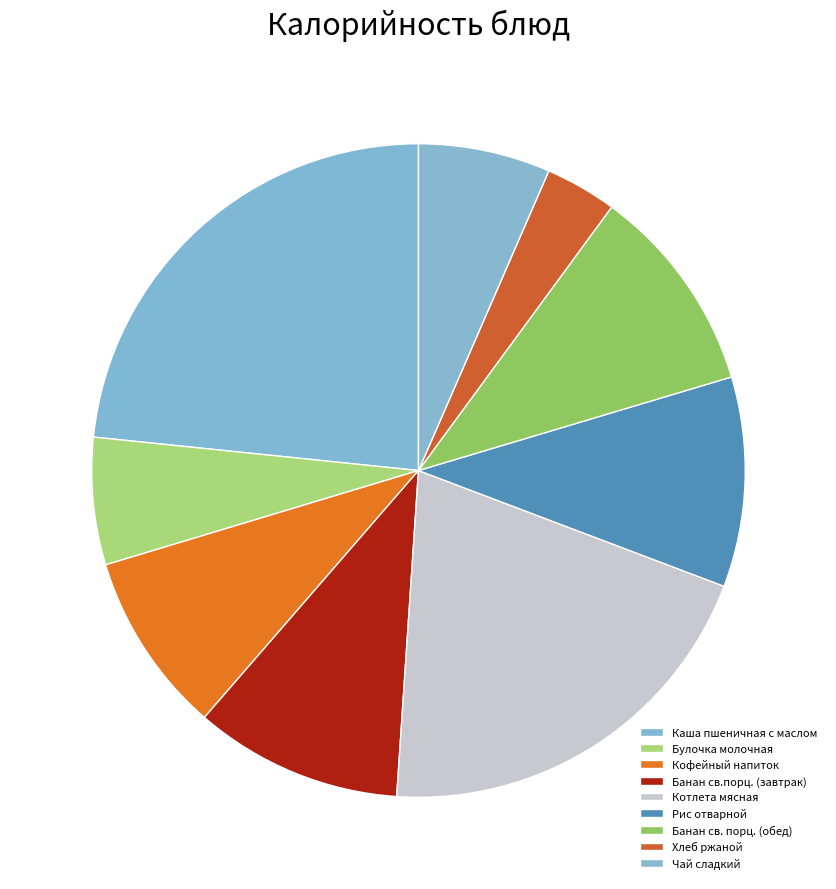

Count the number of slices in the pie.

9